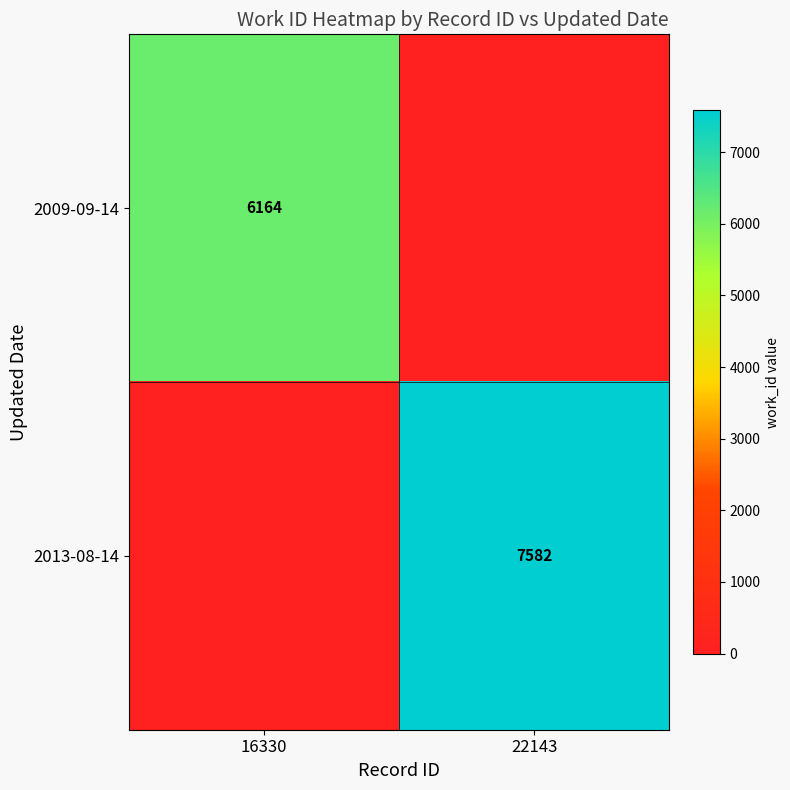

The value of 2009-09-14 at 16330 is 11023. True or false?

False